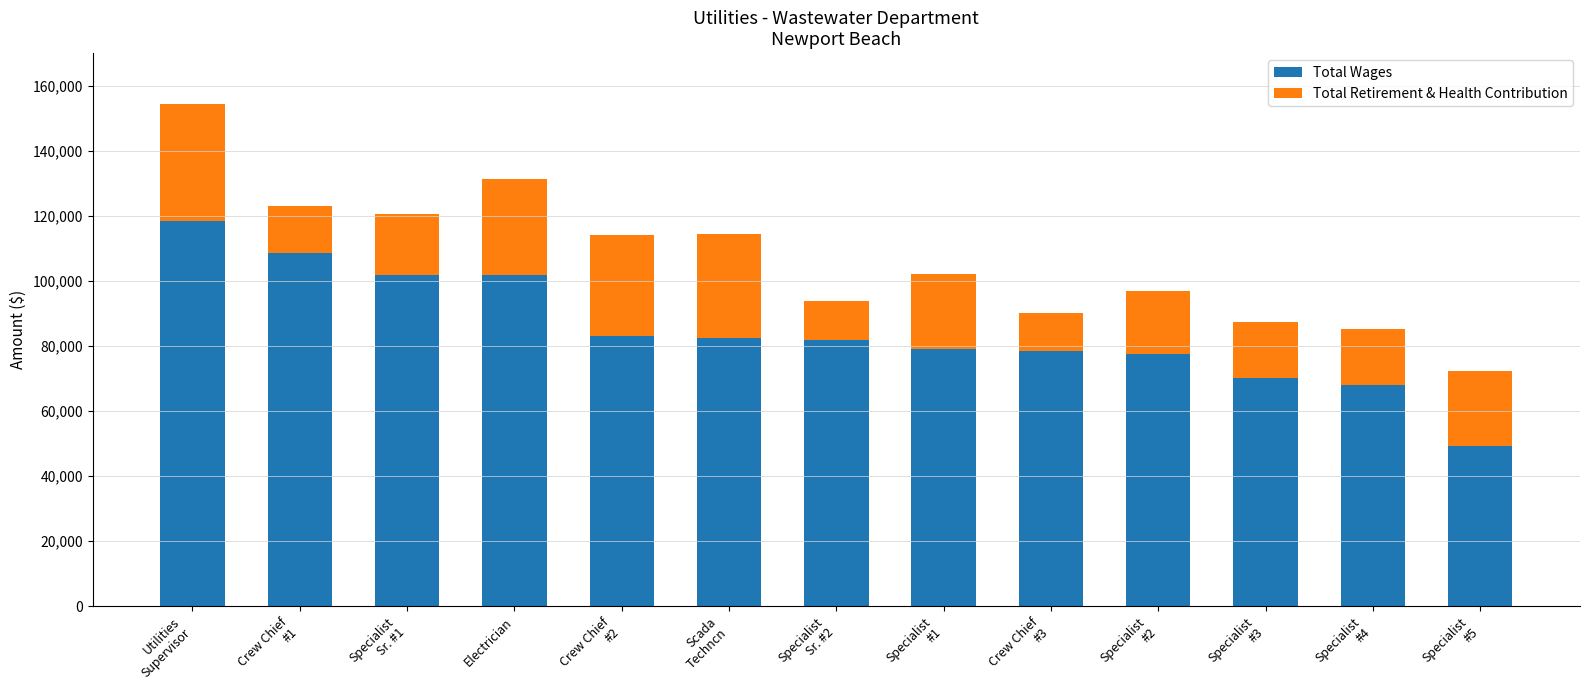

What is the difference between the maximum and second lowest values in the Total Wages series?

50507